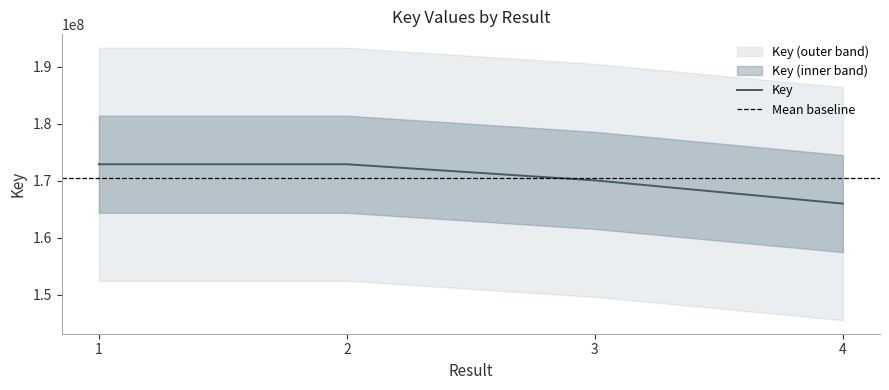

What is the change in value from 1 to 4?

-6905998